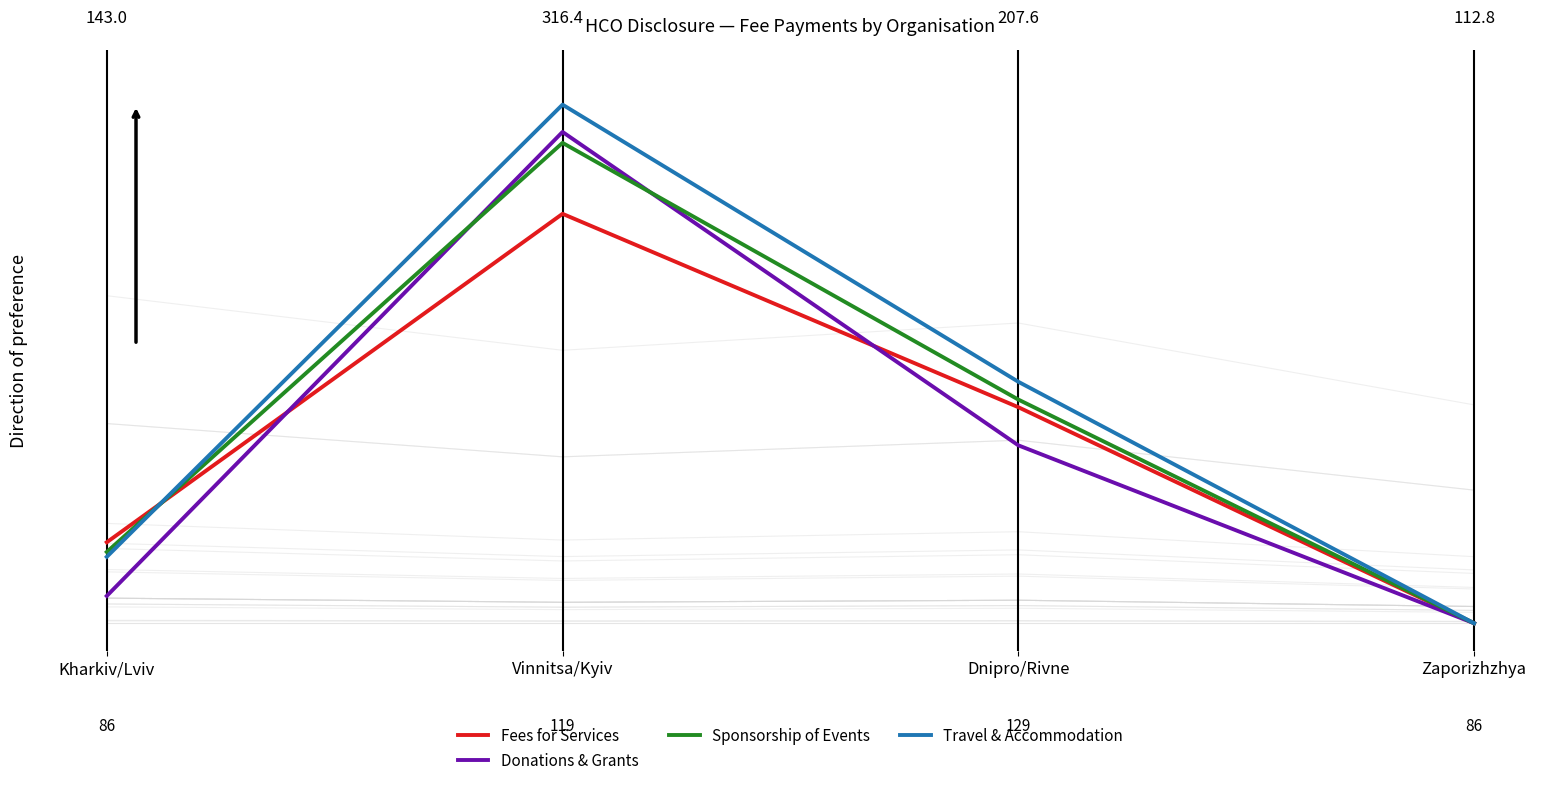

At which category does Fees for Services reach its first local peak?

Vinnitsa/Kyiv